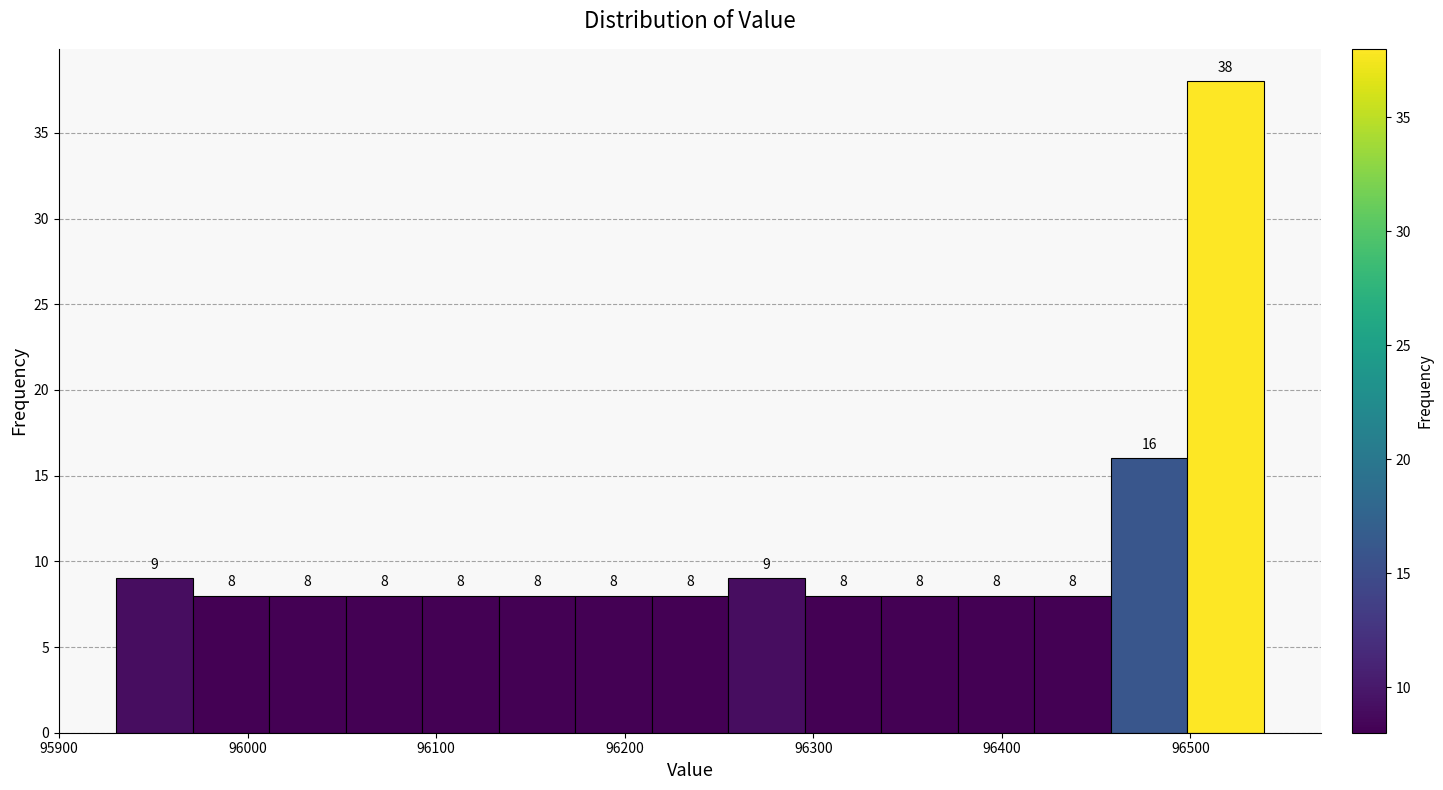

How tall is the bar that spans 96170 to 96210 on the x-axis? The bar edges are not printed on the chart, so give them approximately, as read against the axis.

8